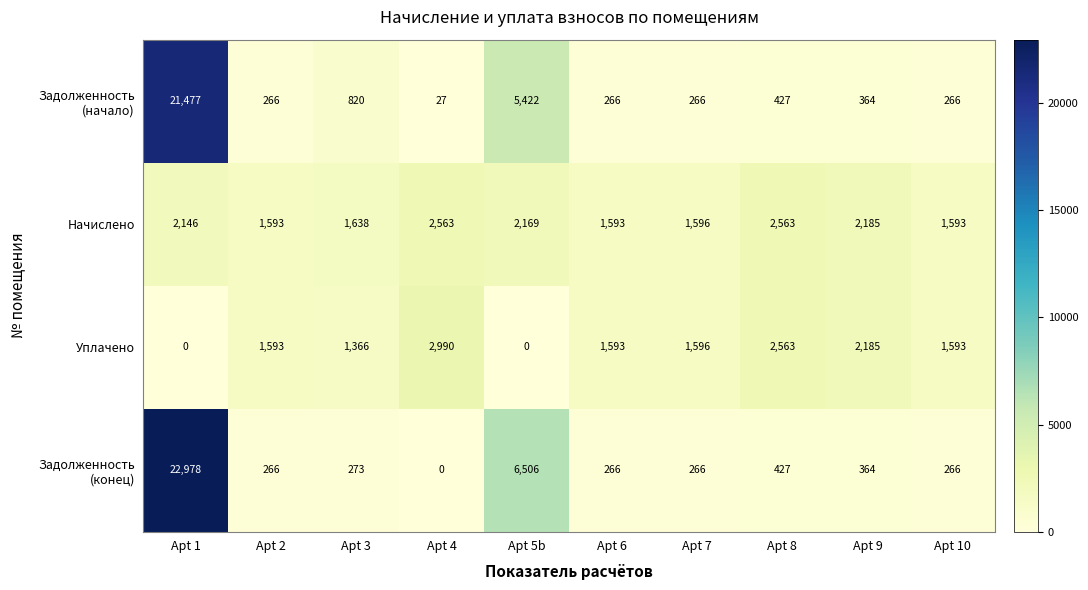

What is the difference between the highest and lowest values at Apt 1?

22978